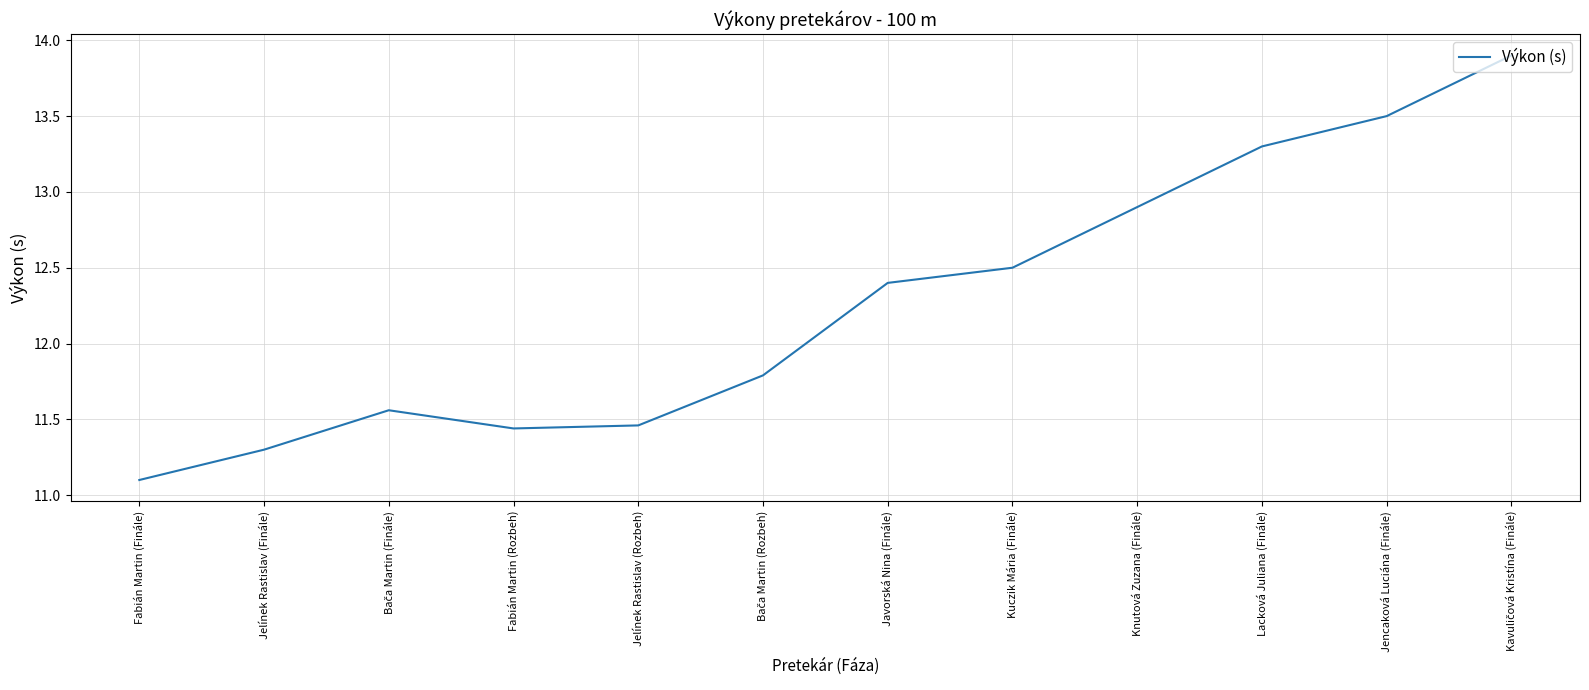

Where does the data first go above 12?

Javorská Nina (Finále)